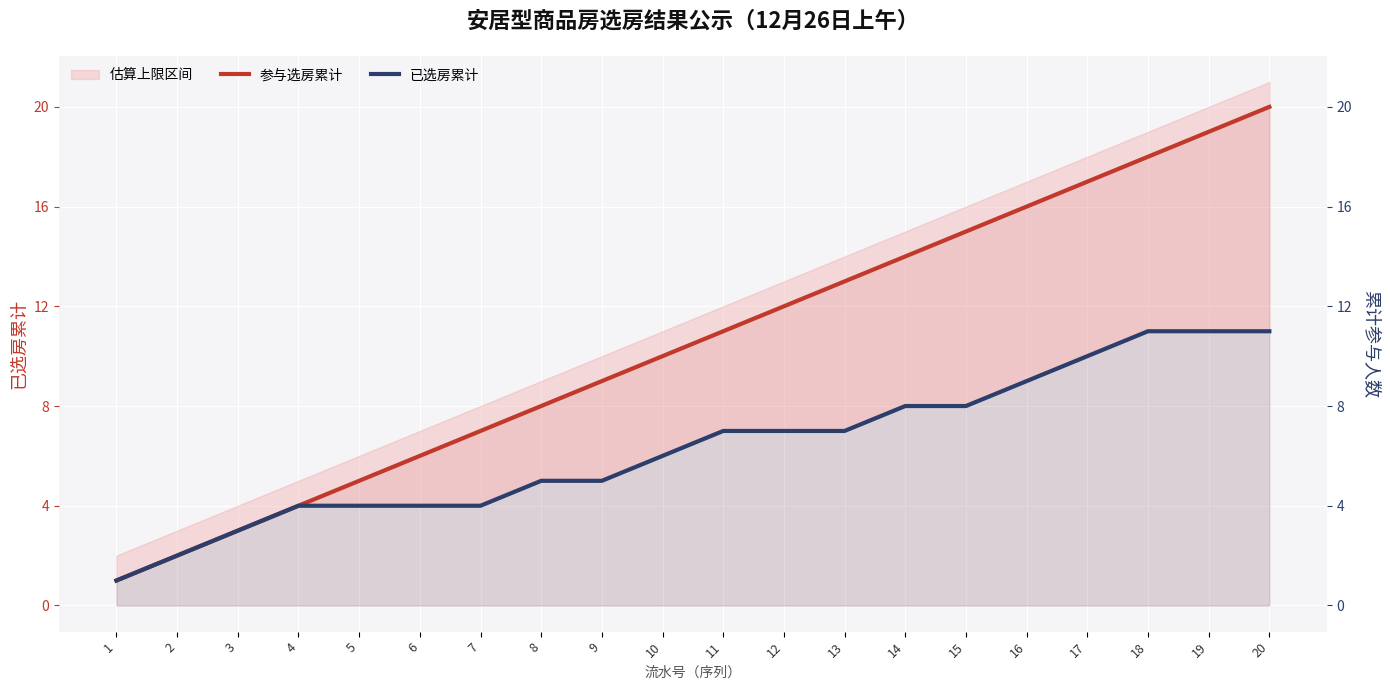

At how many categories does at least one series exceed 13?

7